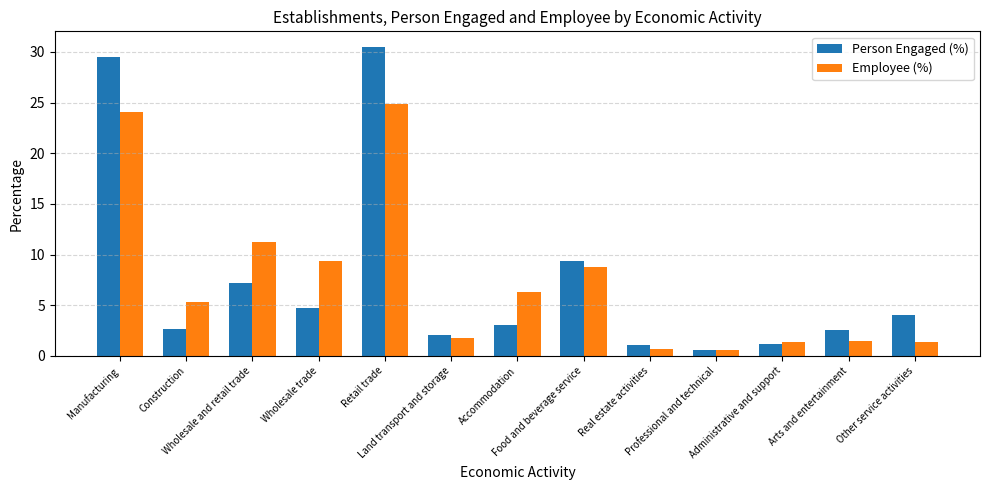

At Retail trade, list the series in order from smallest to largest.

Employee (%), Person Engaged (%)